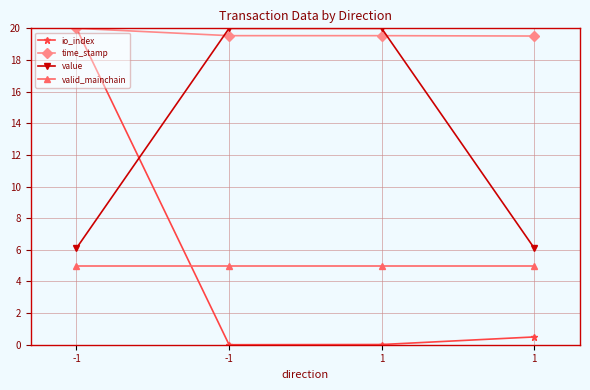

How many lines are shown in the chart?

4